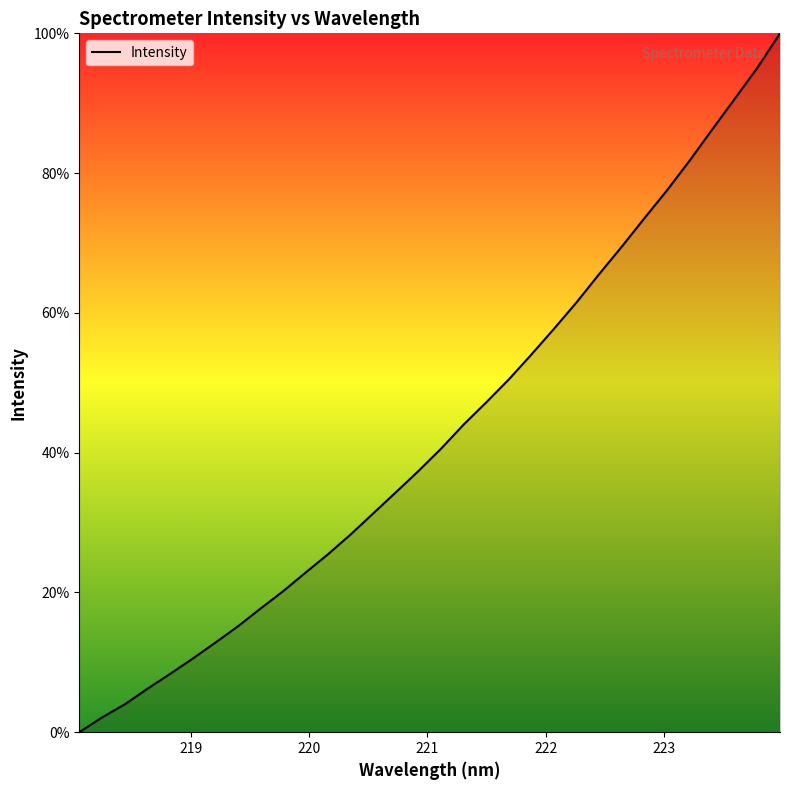

What is the difference between the maximum and minimum values?

100.0